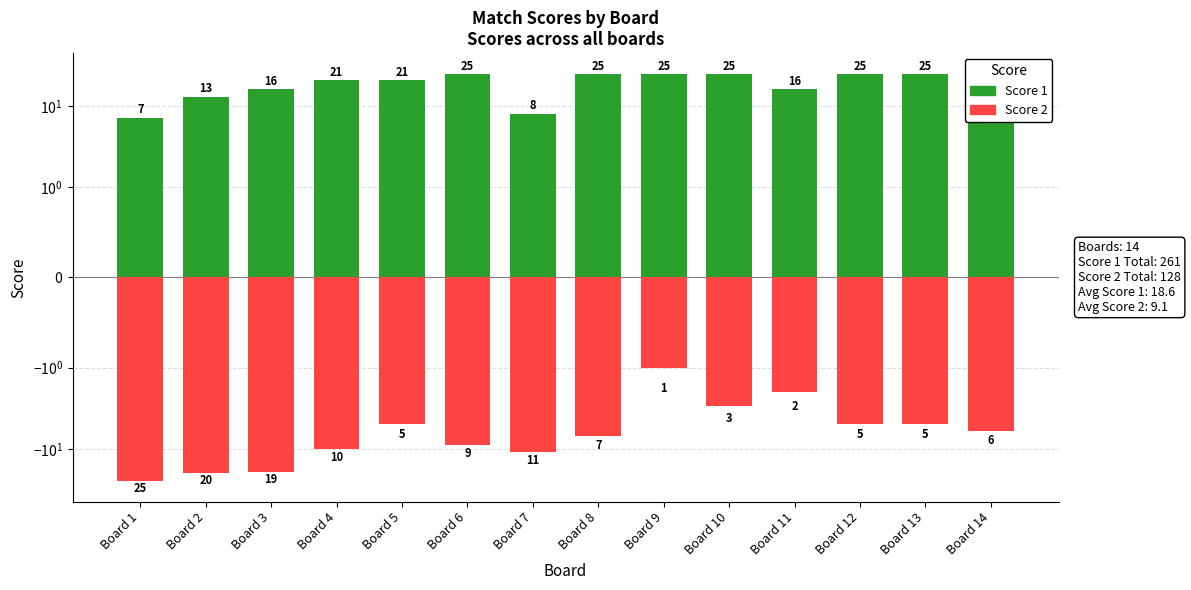

Which category has the highest value across all series?

Board 6